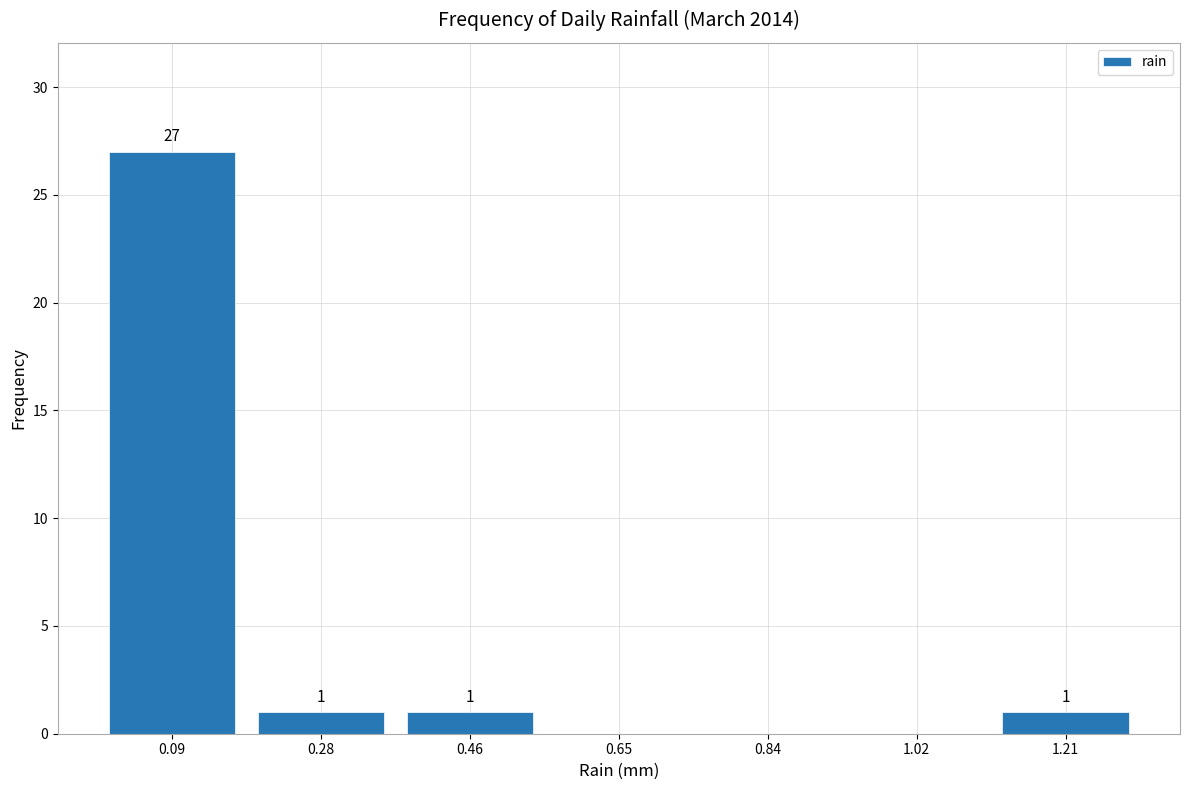

Over which range of the x-axis is the bar tallest?

0.00 to 0.18